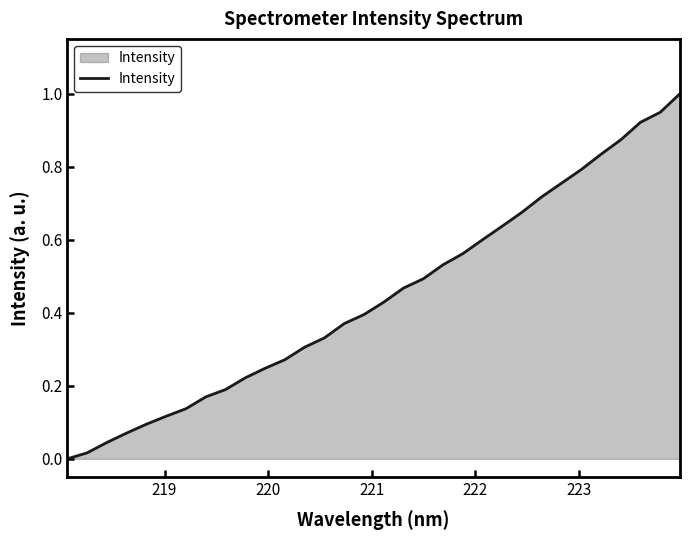

What is the difference between the maximum and minimum values?

1.0